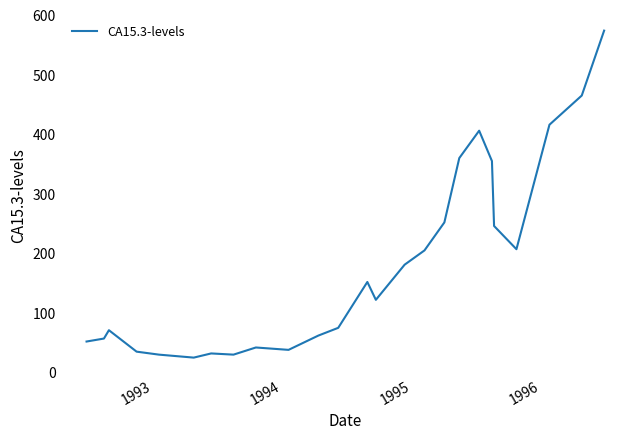

What is the maximum value shown in the chart?

573